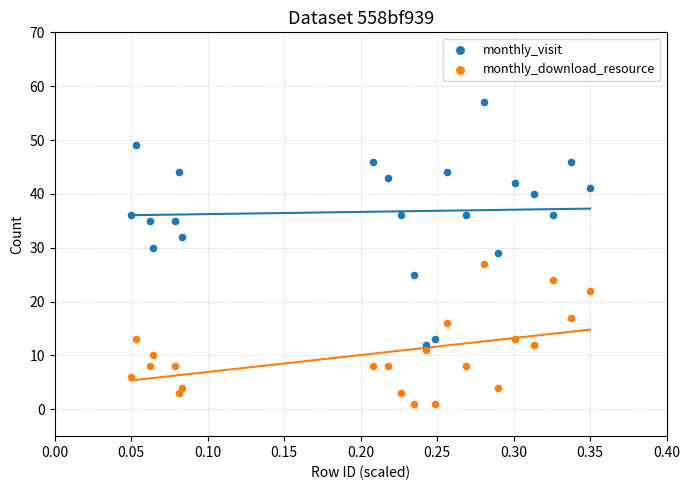

Across all data points, what is the range of Y values (max minus min)?

56